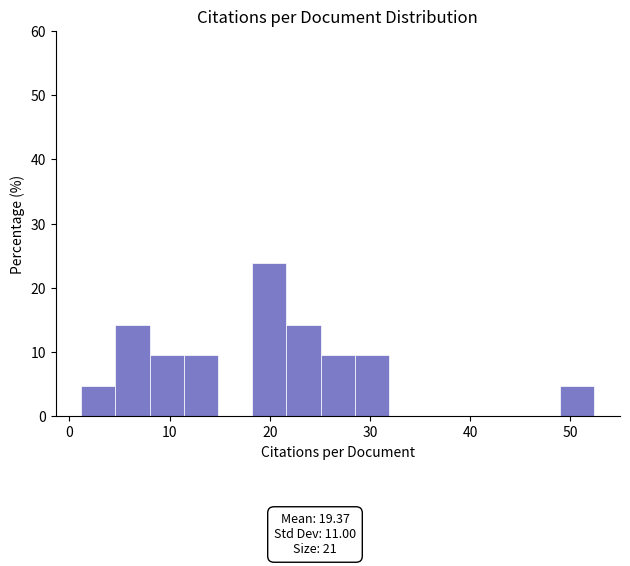

Around what value on the x-axis is the tallest bar? Give the approximate position of its centre, as read against the axis.

20